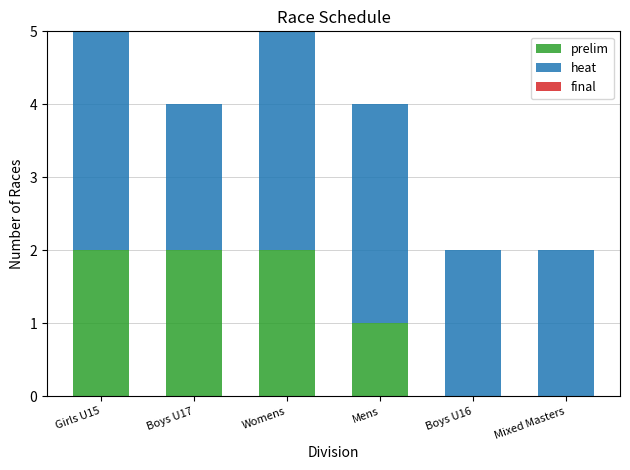

True or false: prelim has a value of -1 at Boys U16.

False